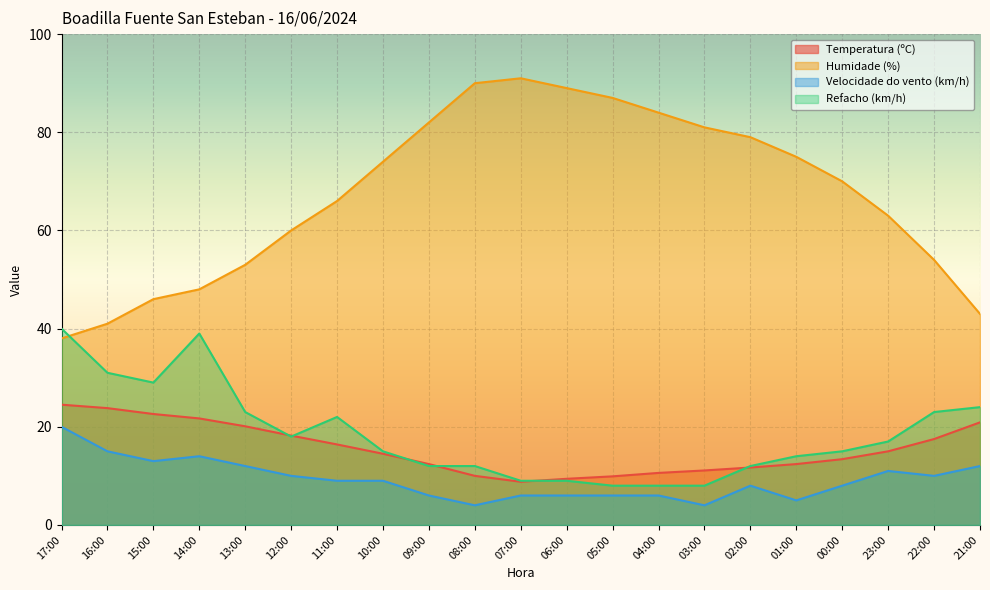

How many data points in Velocidade do vento (km/h) are less than 9?

10